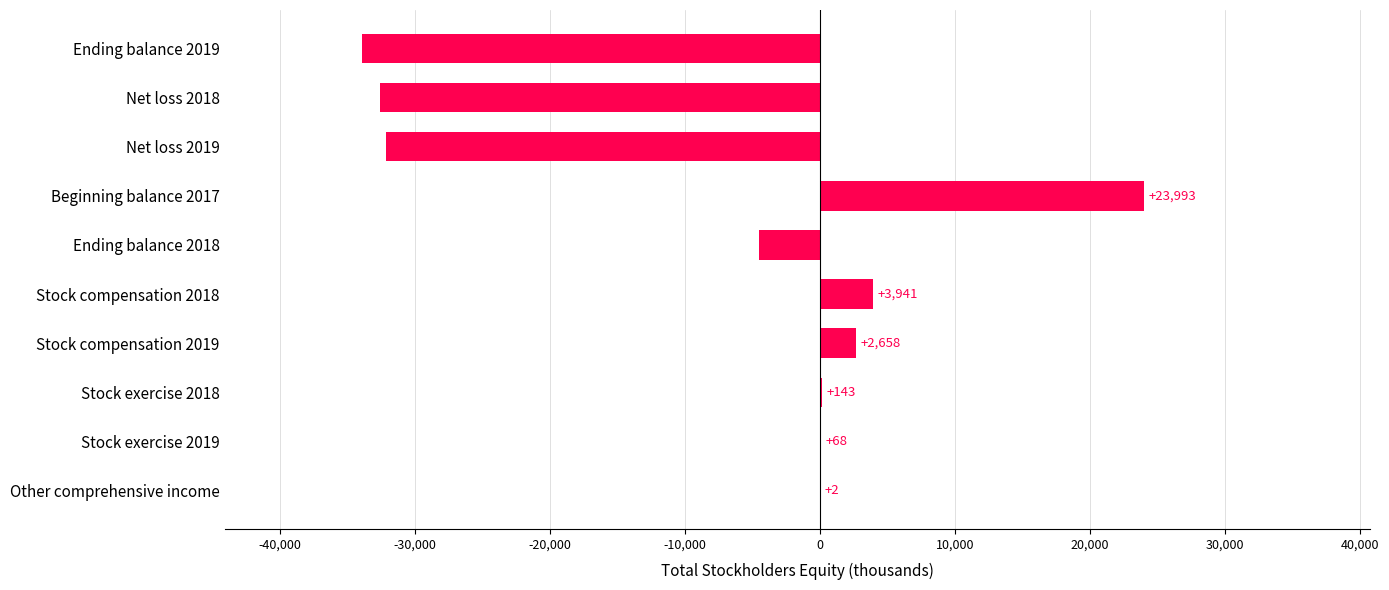

Are the bars horizontal?

Yes